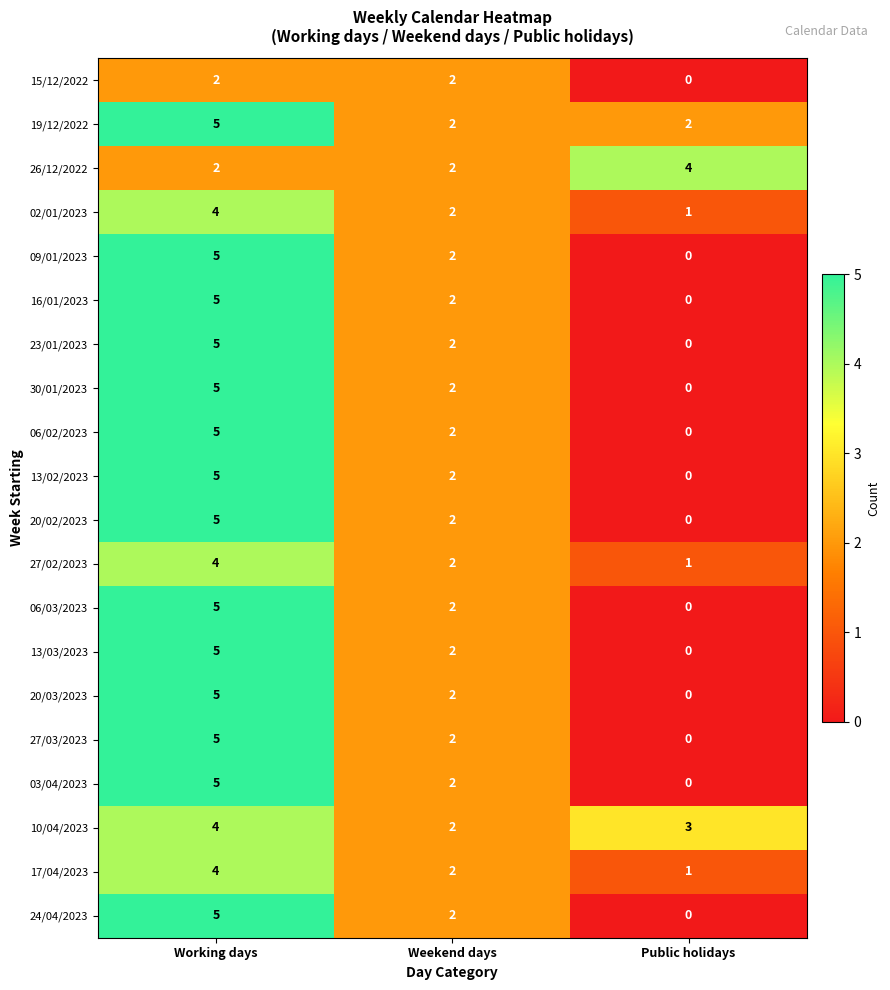

Is it true that 03/04/2023 equals 0 at Public holidays?

True